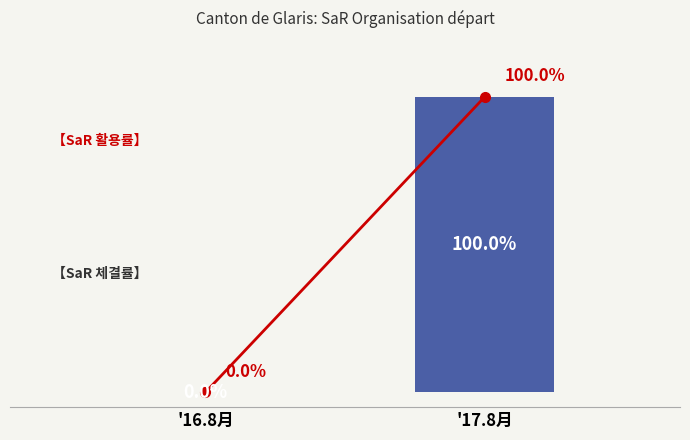

At which label is the value closest to 50?

'16.8月